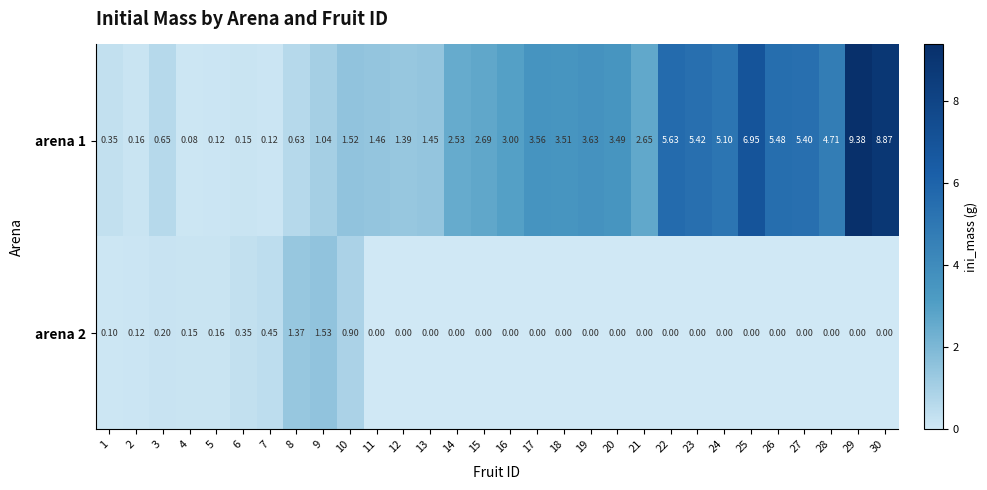

Count the number of data series in this chart.

2